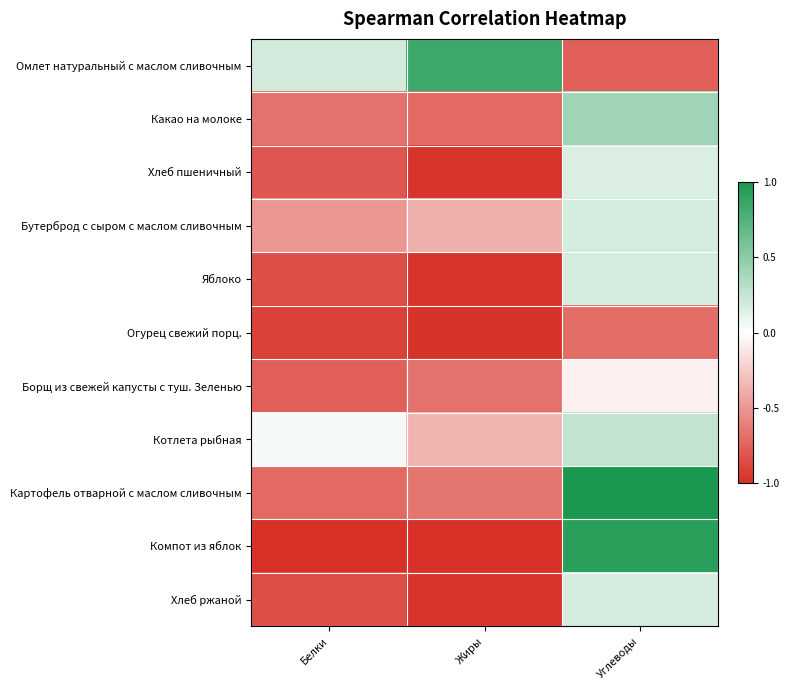

At Белки, list the series in order from largest to smallest.

Омлет натуральный с маслом сливочным, Котлета рыбная, Бутерброд с сыром с маслом сливочным, Какао на молоке, Картофель отварной с маслом сливочным, Борщ из свежей капусты с туш. Зеленью, Хлеб пшеничный, Яблоко, Хлеб ржаной, Огурец свежий порц., Компот из яблок